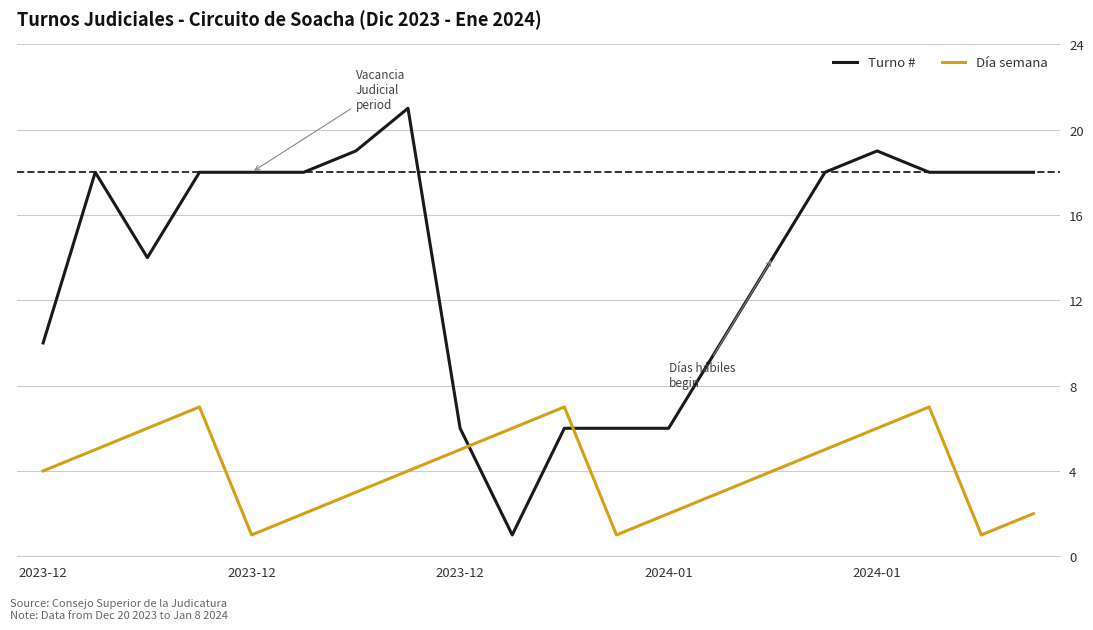

Which series has the largest range (max minus min)?

Turno #